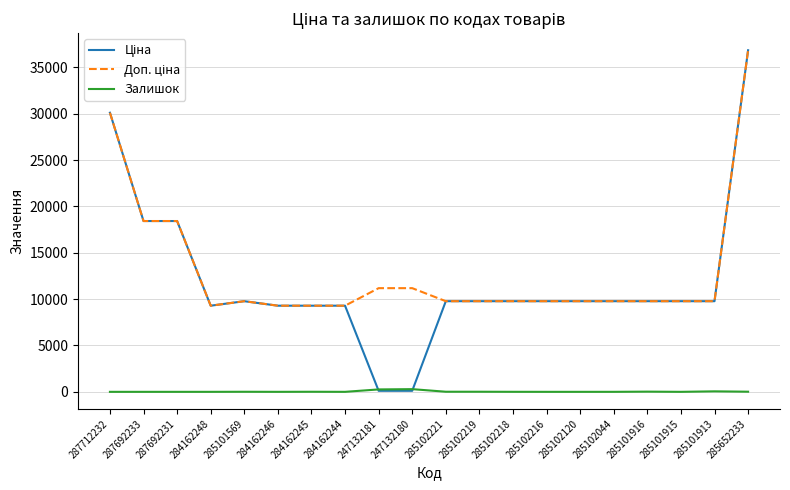

What is the spread (max minus min) of values at 287712232?

30102.8